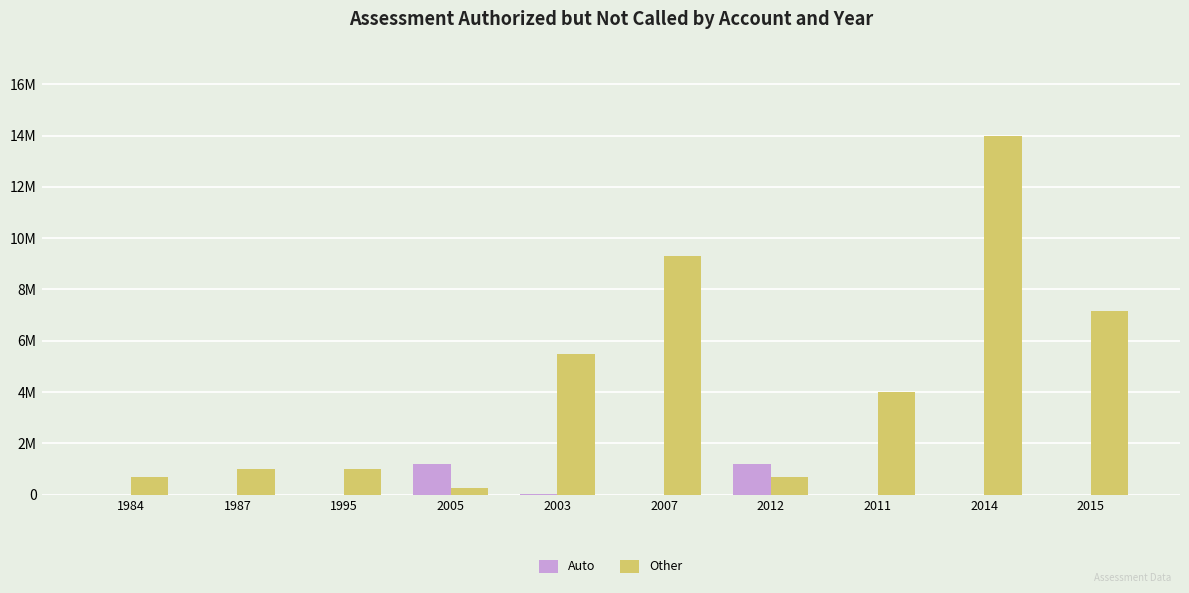

What is the label of the 2nd bar from the left?

1987